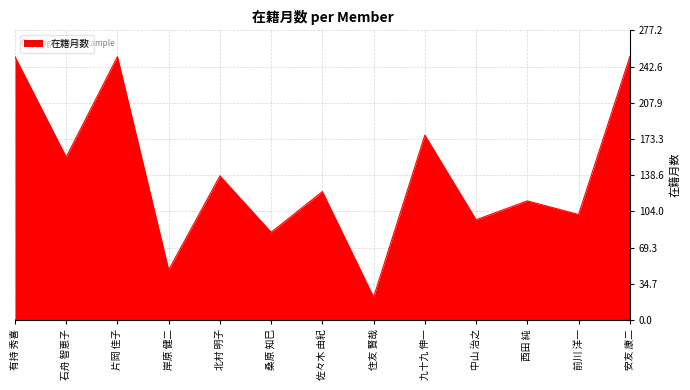

What is the difference between the values at 住友 賢哉 and 西田 純?

92